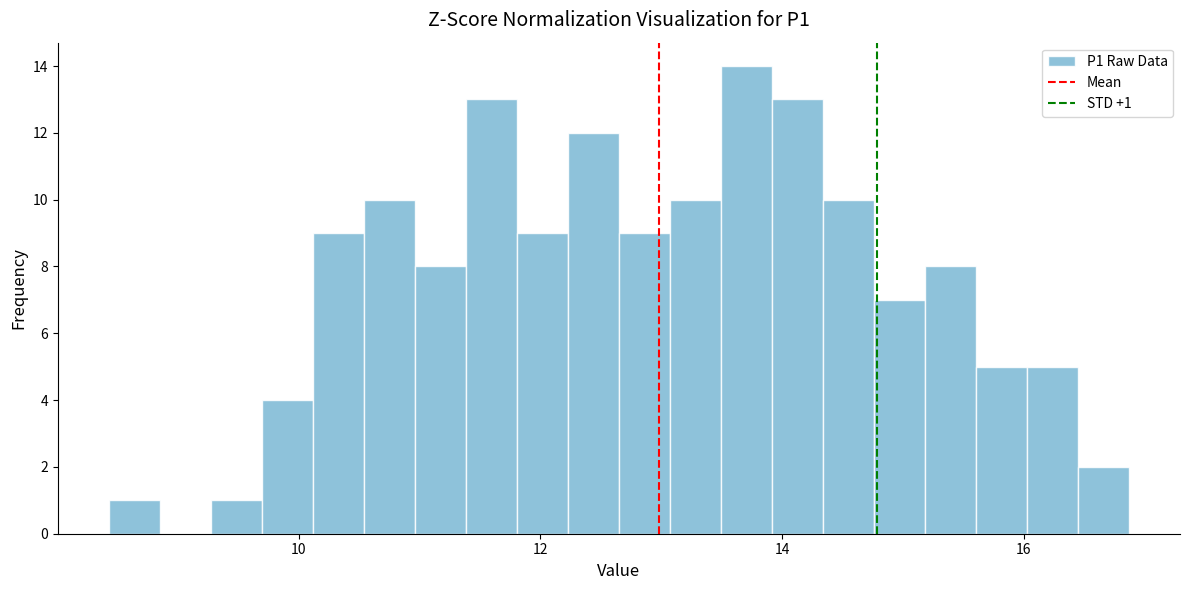

Read against the x-axis, roughly where is the centre of the tallest bar?

13.8